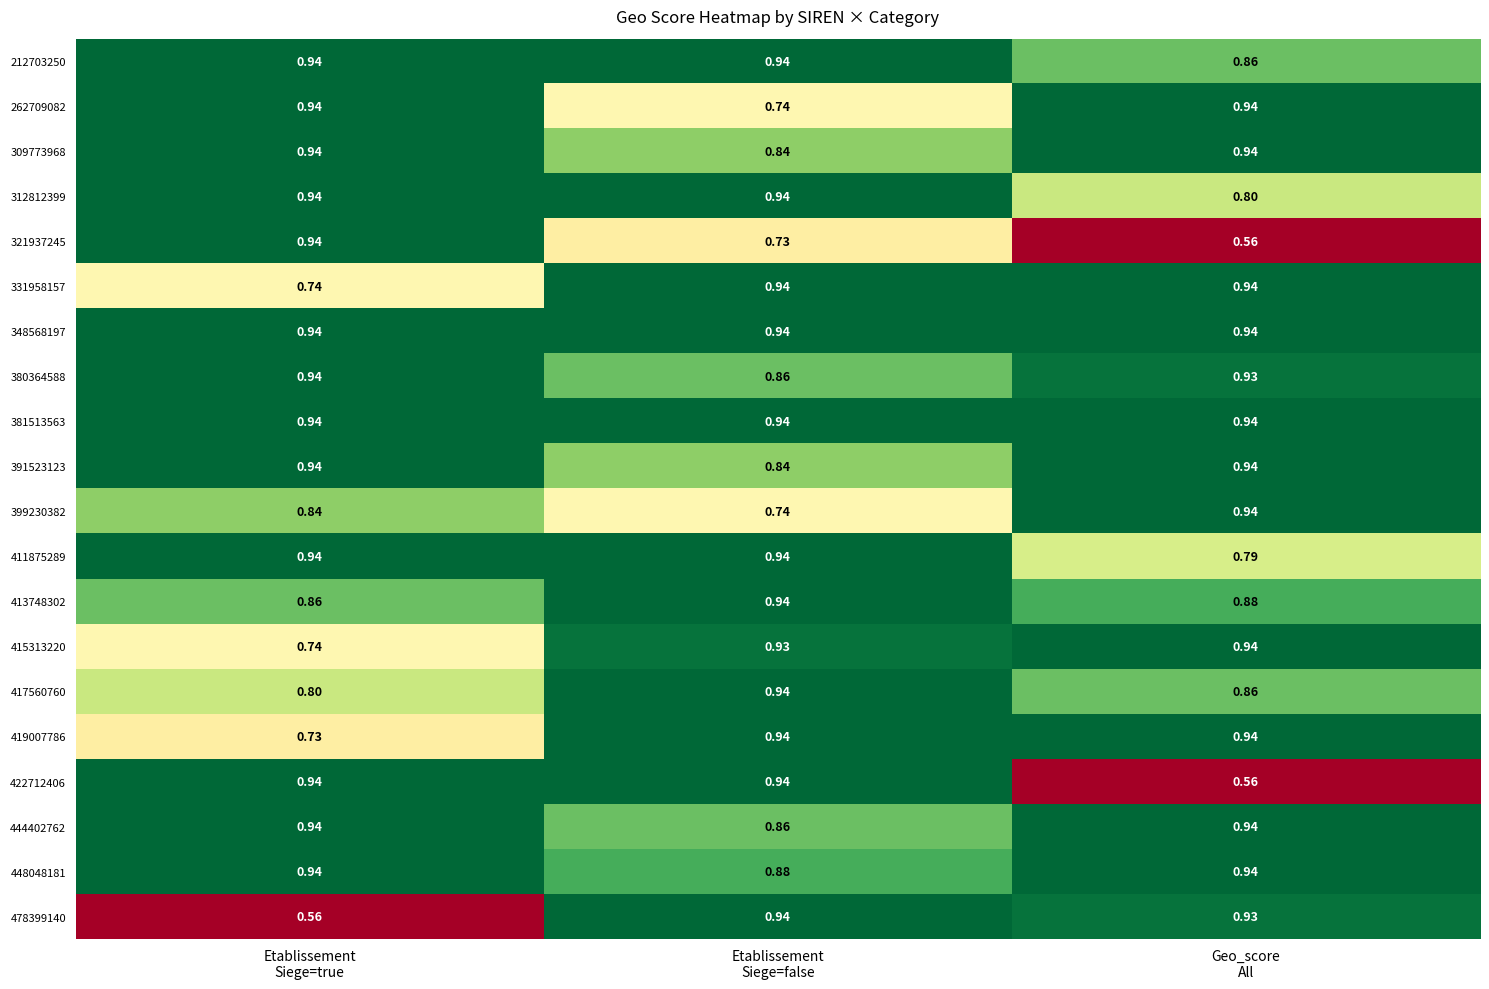

At which category is the sum across all series the highest?

Etablissement
Siege=false